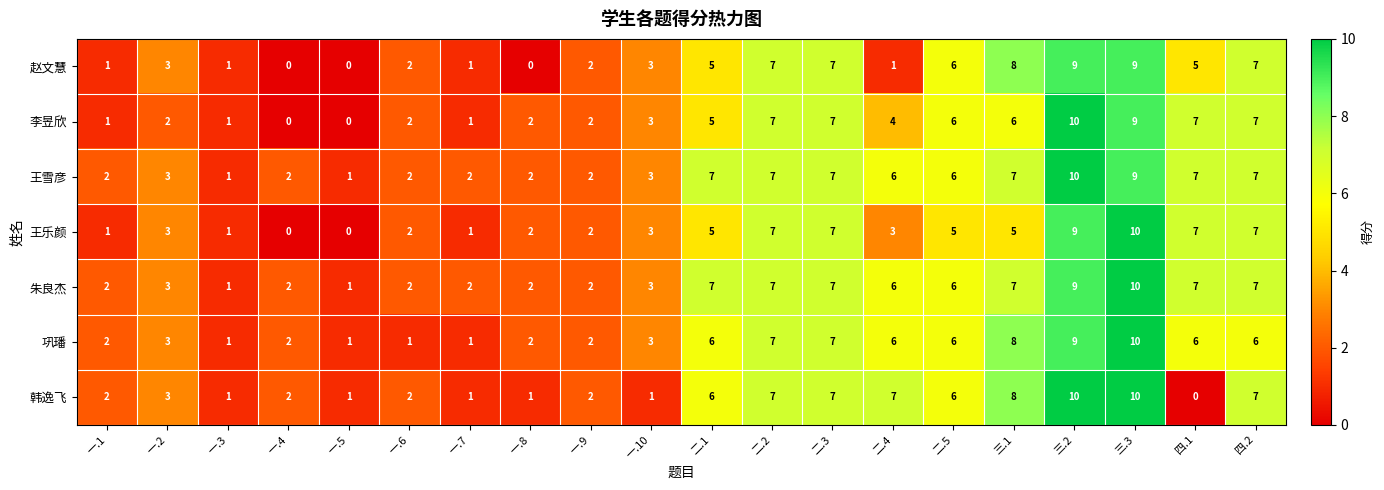

How many data points does each series have?

20